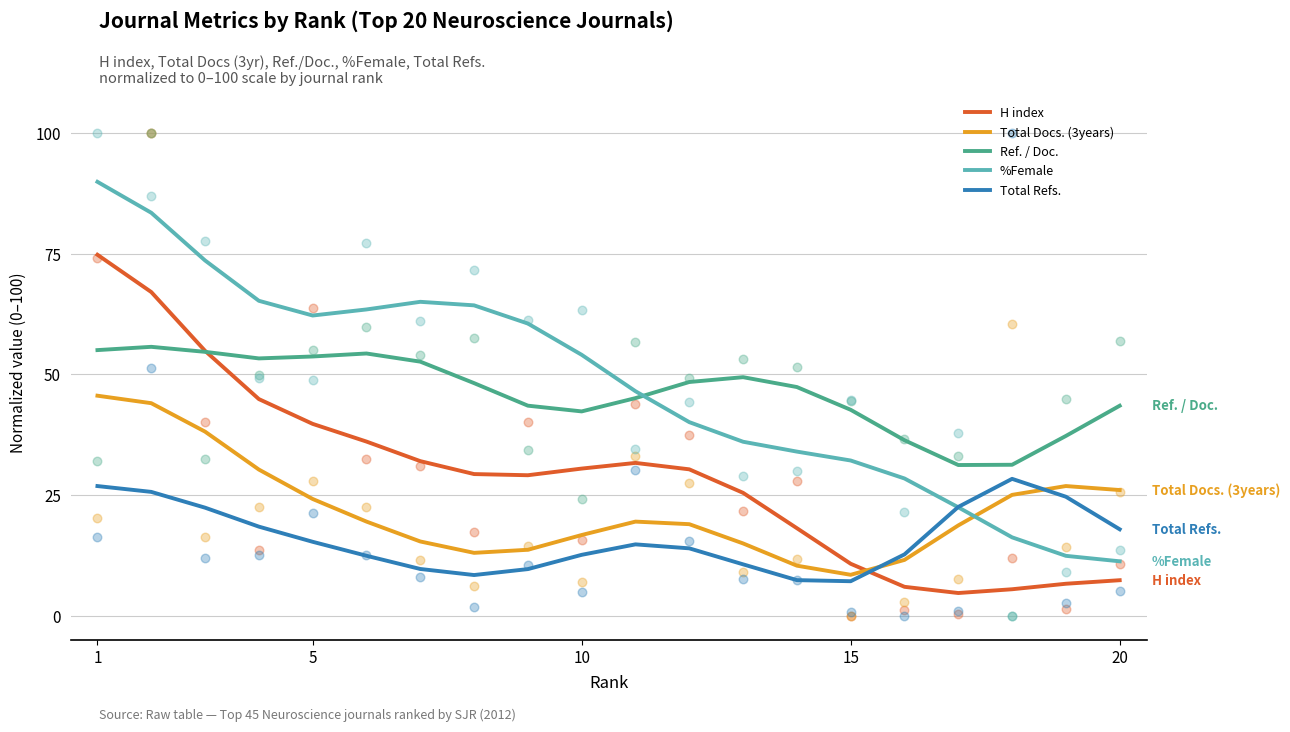

True or false: Ref. / Doc. has a value of 53.7 at 5.

True